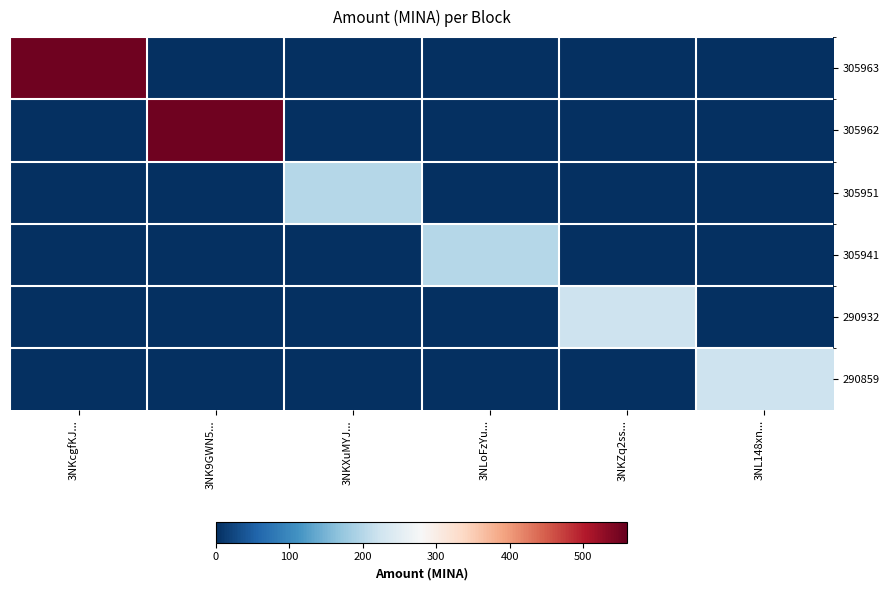

What is the total value across all series at 3NLoFzYu...?

200.0